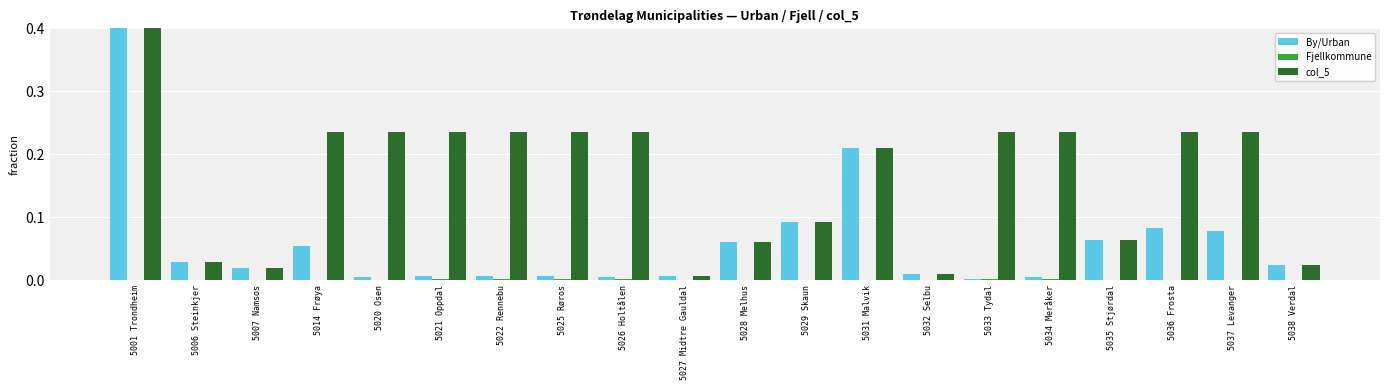

Rank the series by their average value, from highest to lowest.

col_5, By/Urban, Fjellkommune